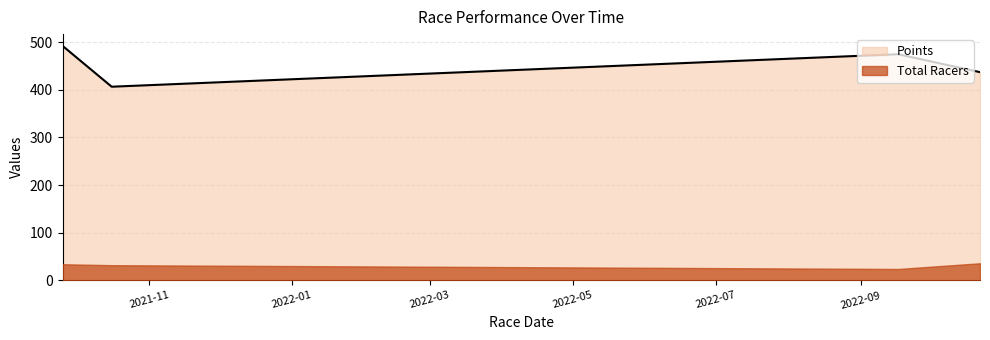

List the labels in order of value, largest first.

2021-09-25, 2022-09-17, 2022-10-22, 2021-10-16